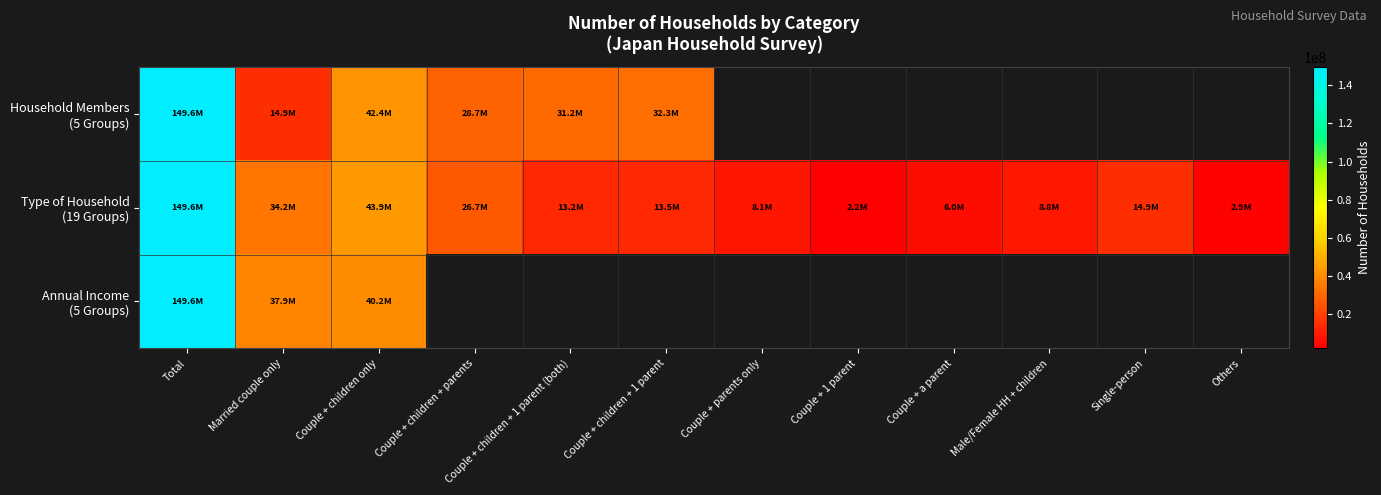

At which label does Type of Household (19 Groups) first exceed 13509000?

Total